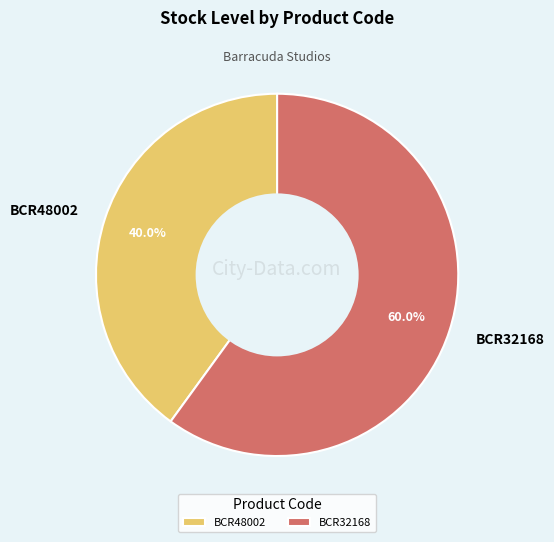

What percentage is the BCR32168 slice, to the nearest percent?

60%